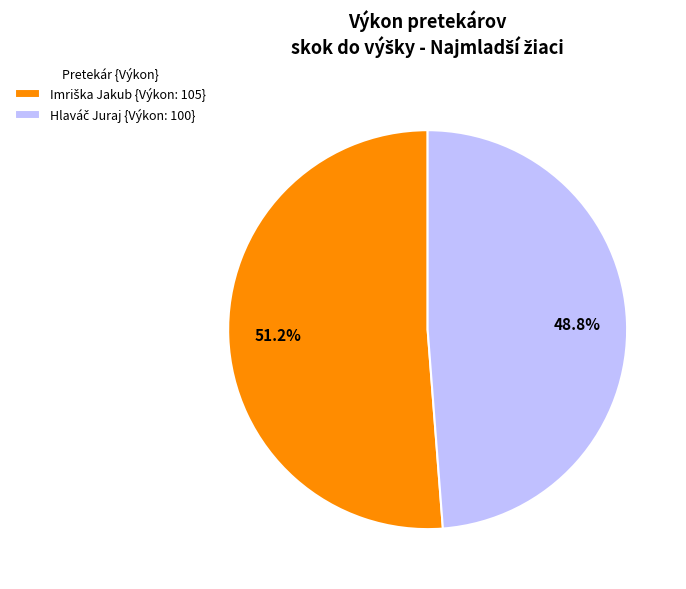

Is there a majority slice in this chart?

Yes